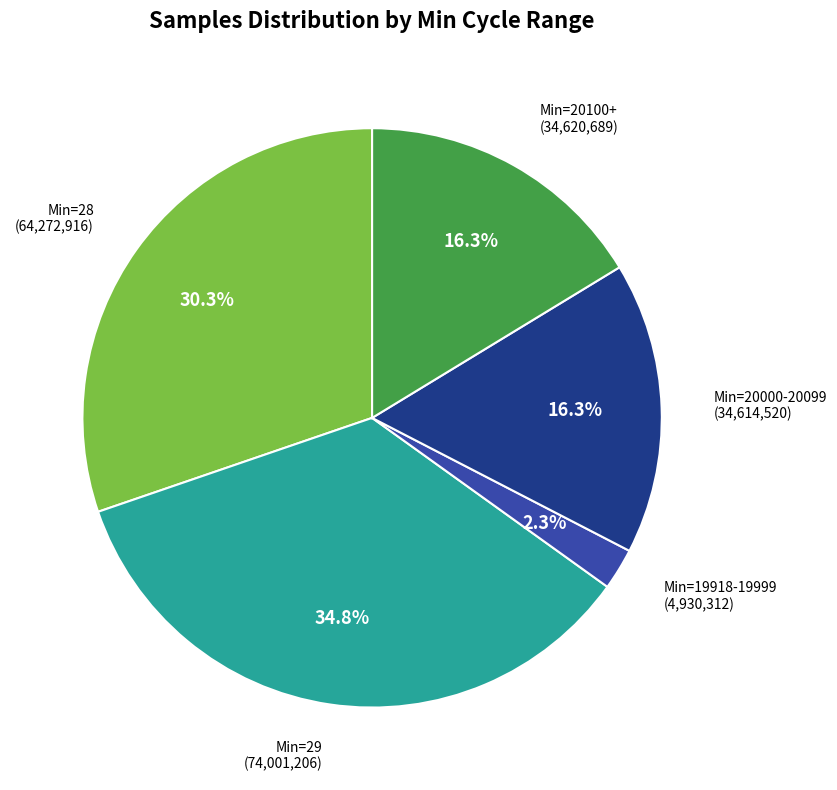

Does any single category account for the majority?

No